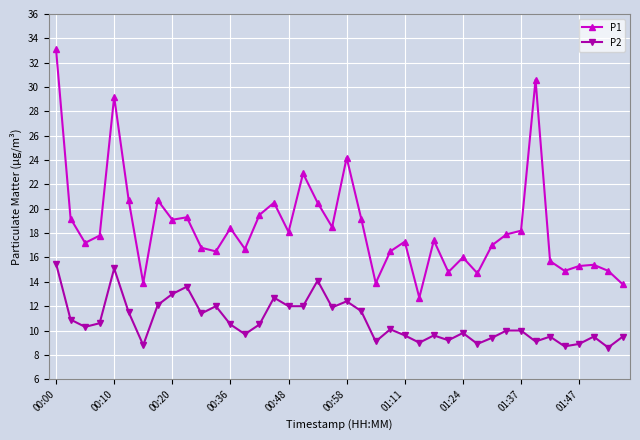

Count the number of categories in the chart.

40